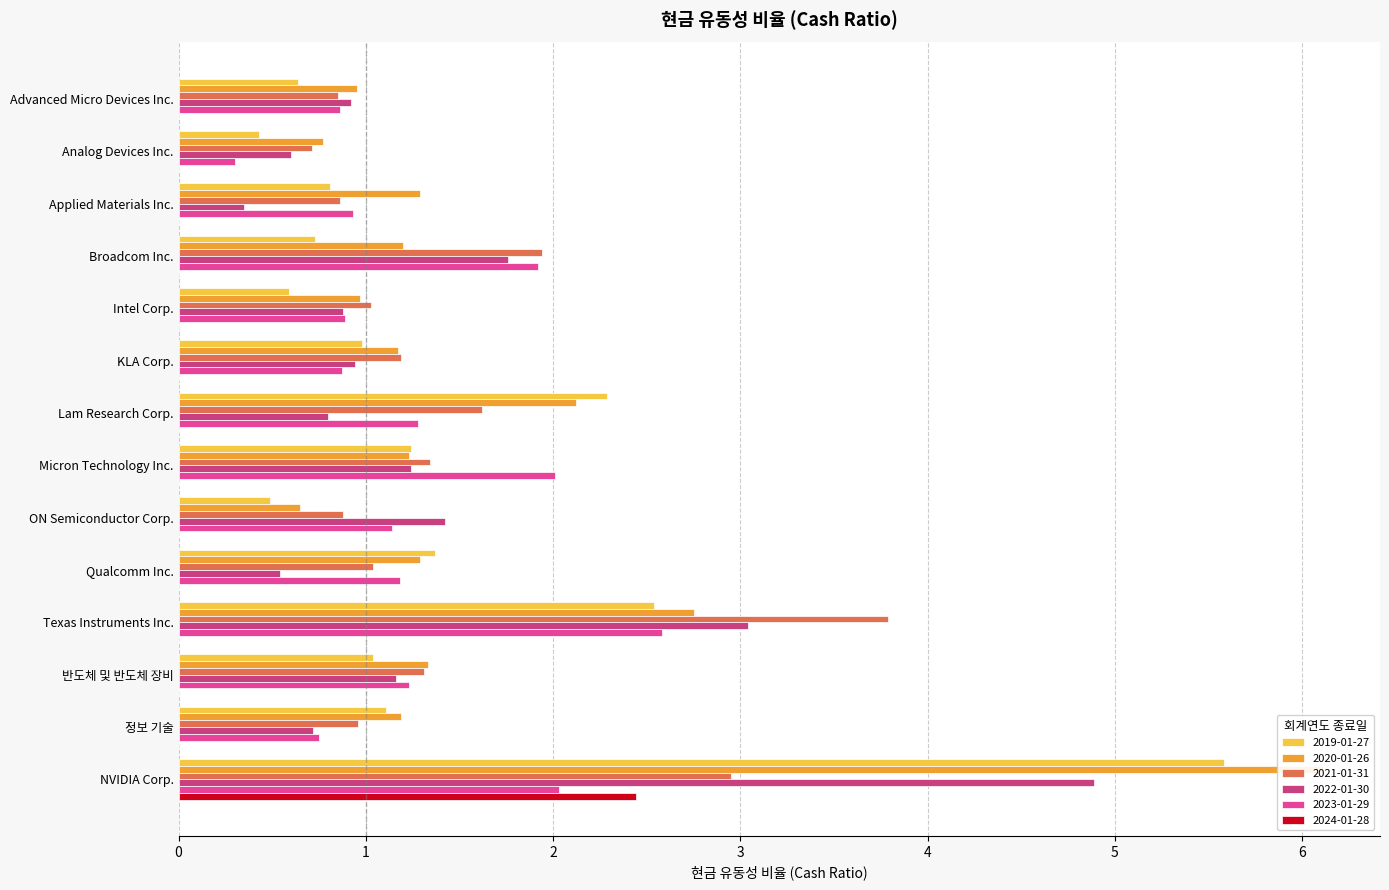

Which series has the largest total across all categories?

2020-01-26